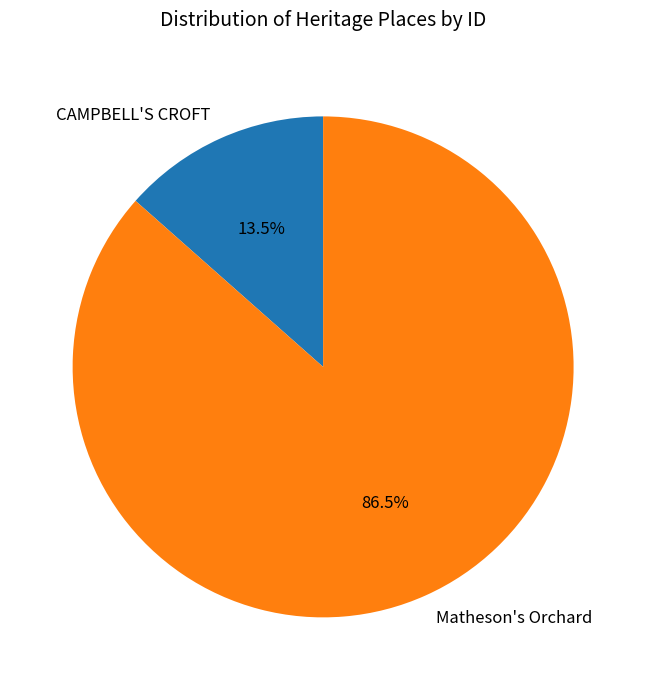

What is the majority slice?

Matheson's Orchard